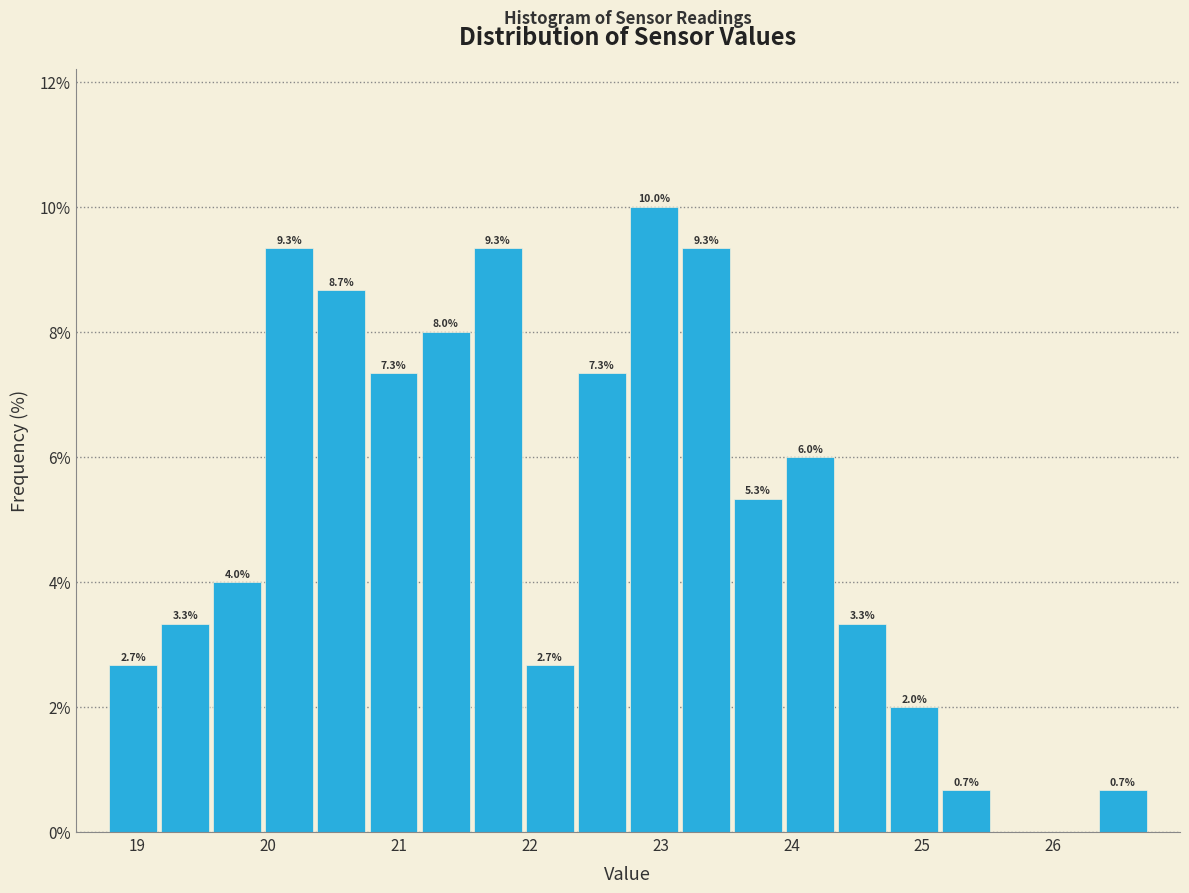

Around what value on the x-axis is the tallest bar? Give the approximate position of its centre, as read against the axis.

22.9